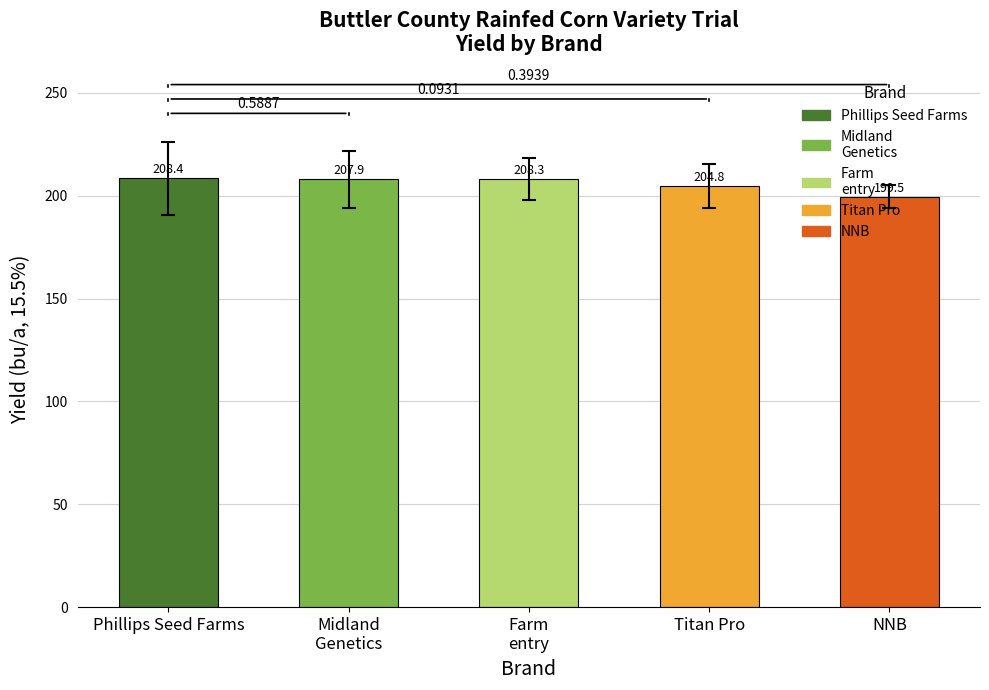

Reading left to right, what are all the values shown in this chart?

208.4	207.9	208.3	204.8	199.5